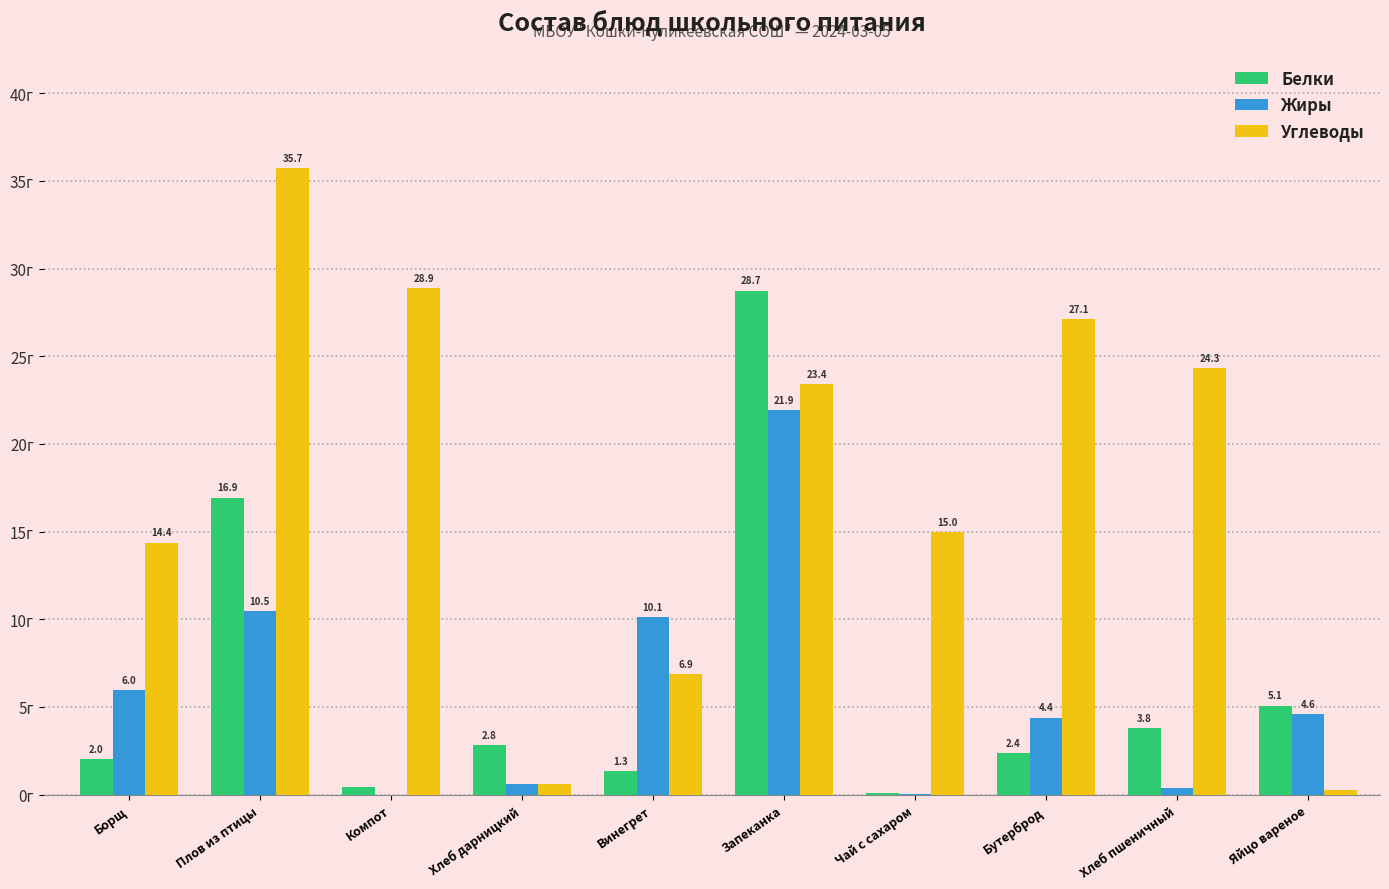

At which category is the sum across all series the highest?

Запеканка